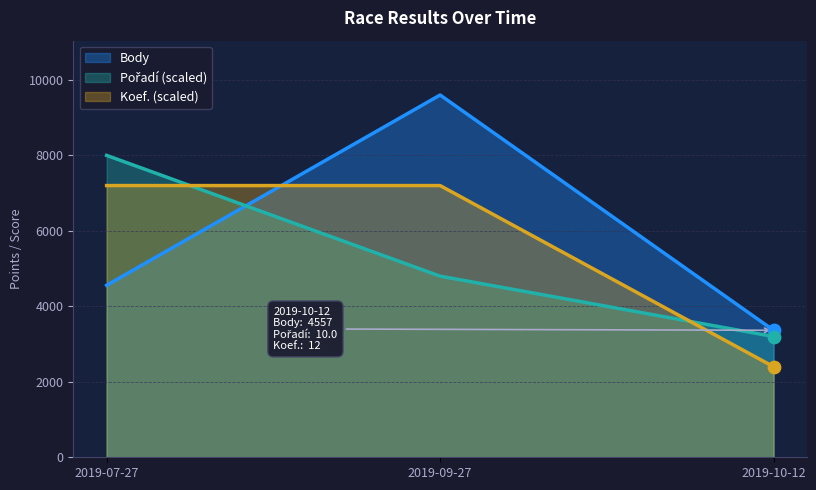

Which series has the largest total across all categories?

Body